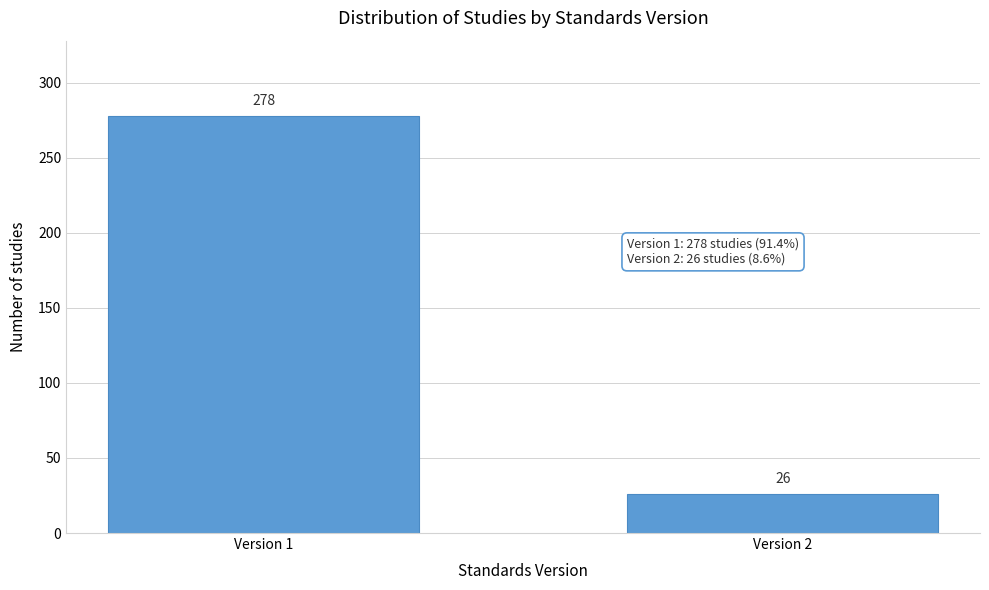

Reading right to left, list all the values displayed in this chart.

26	278